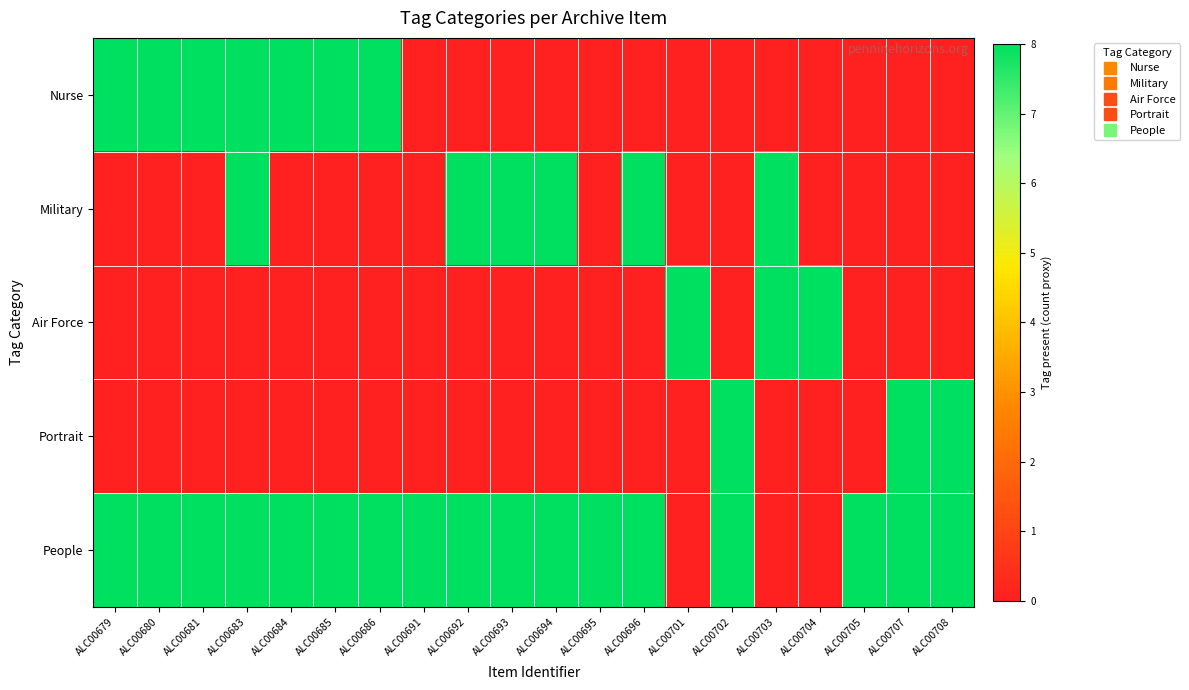

Which series changed the most between ALC00692 and ALC00708?

Military